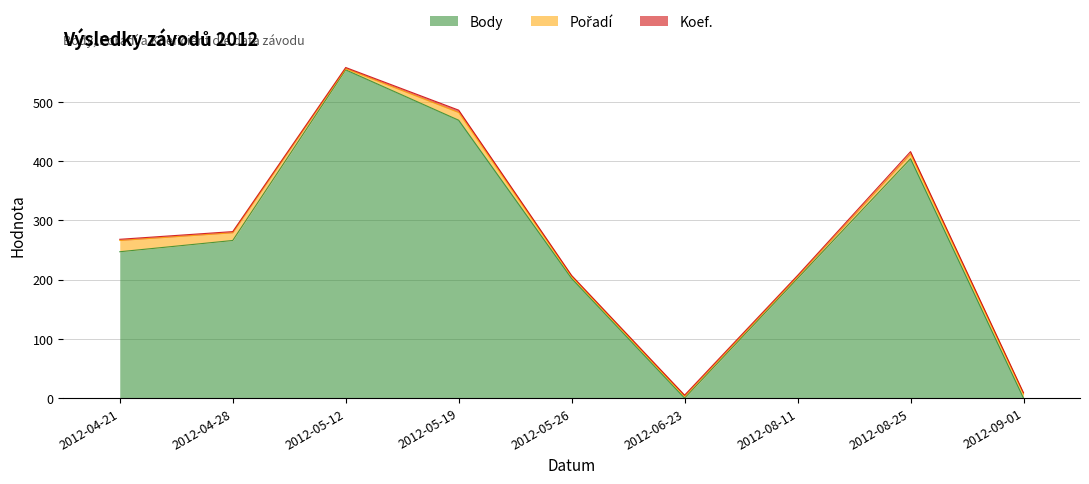

The Body series shows 0 at 2012-06-23. True or false?

True